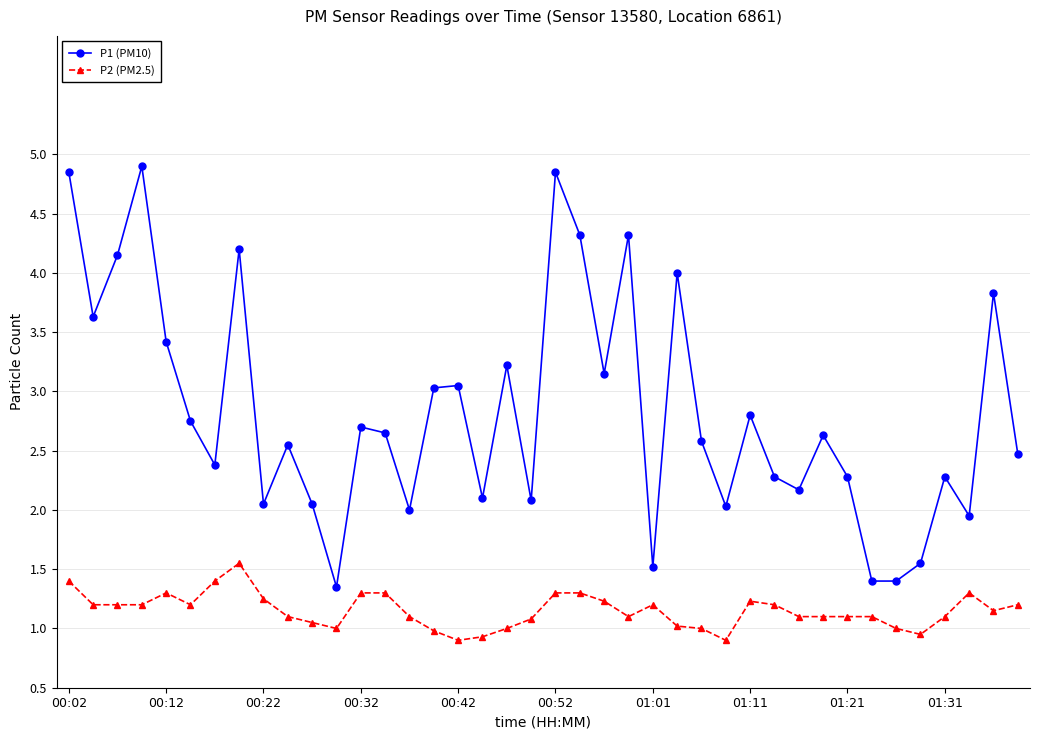

Is this an area chart (filled region under the line)?

No